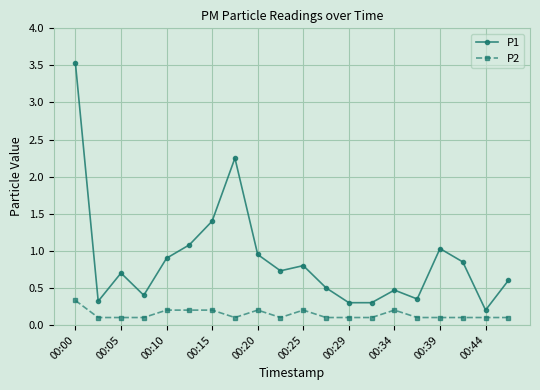

Which series has the widest spread of values?

P1